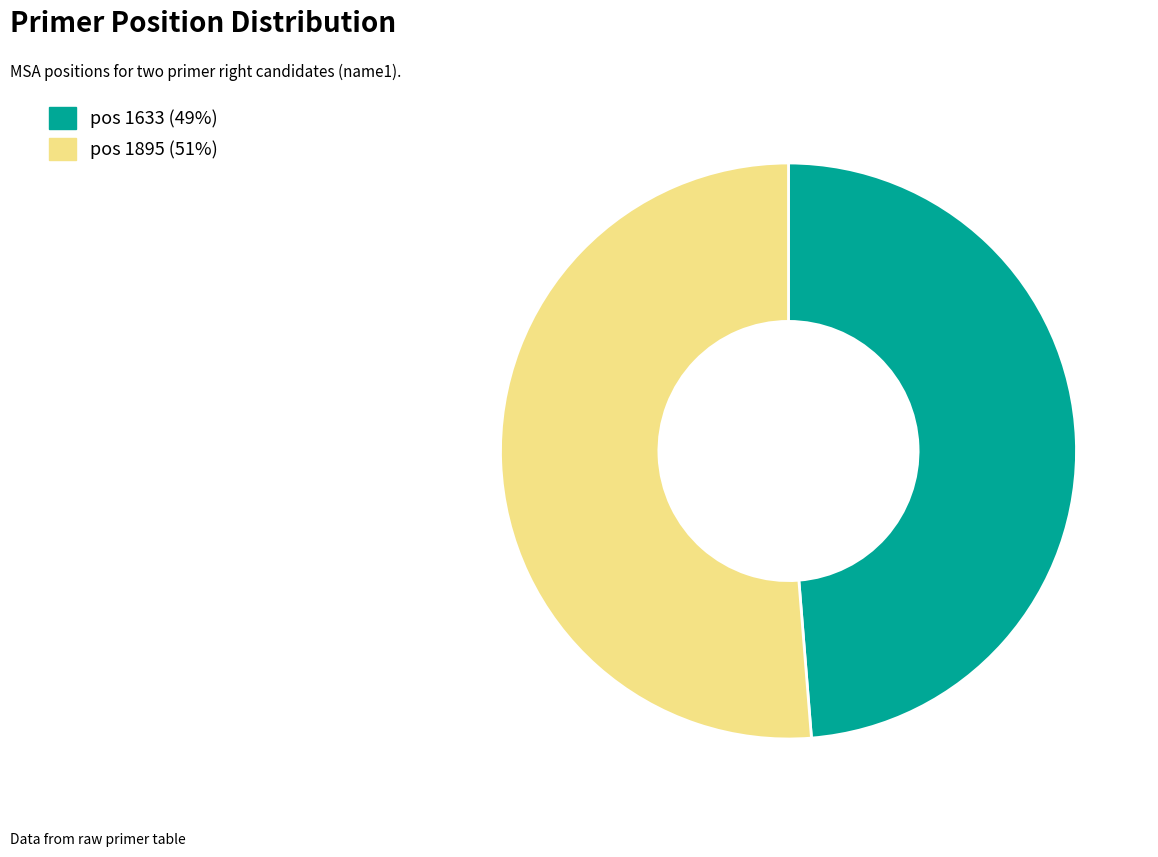

Is there a majority slice in this chart?

Yes